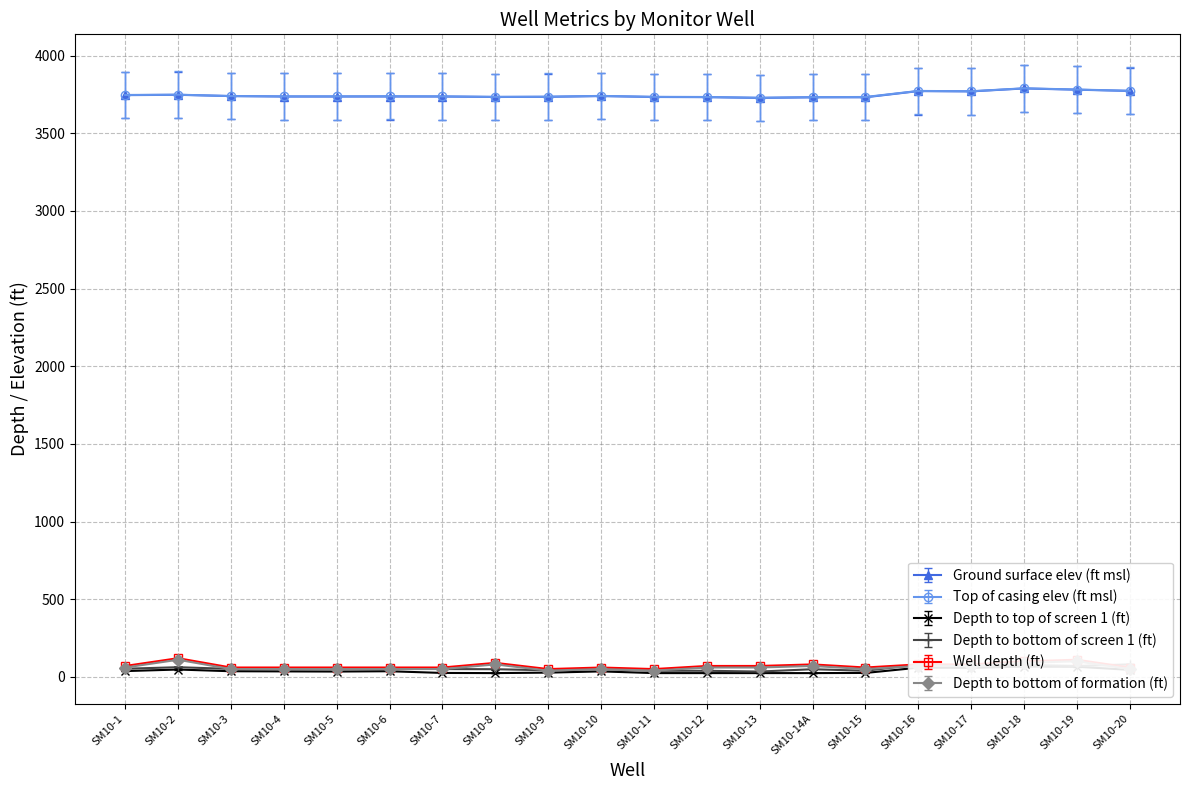

What is the maximum value shown in the chart?

3941.6